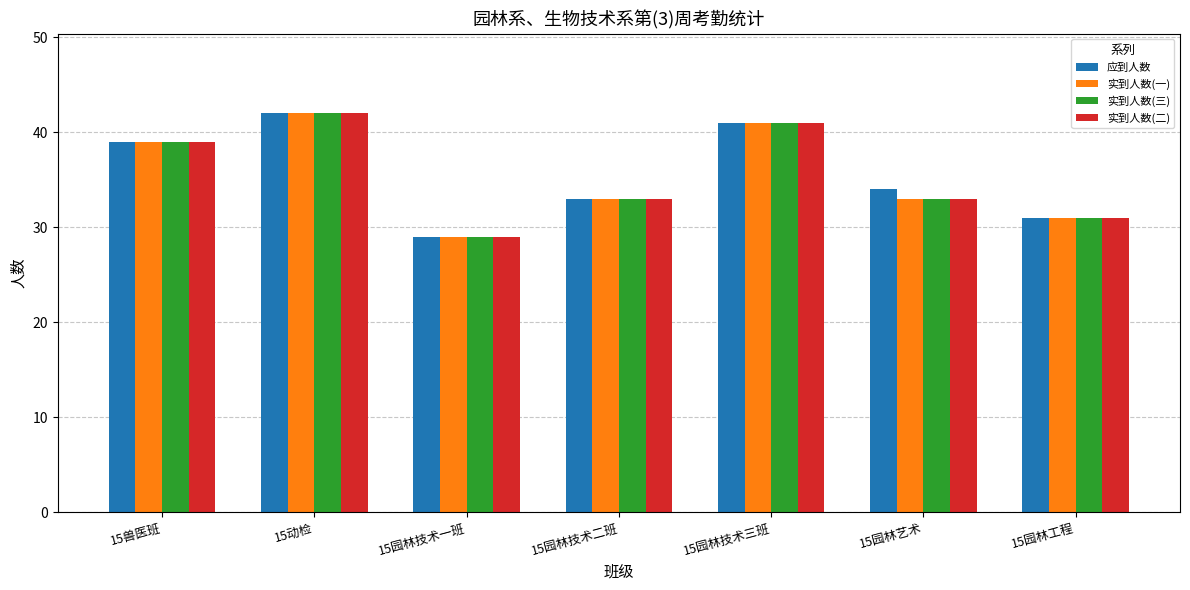

What position from the right is 15园林艺术?

2